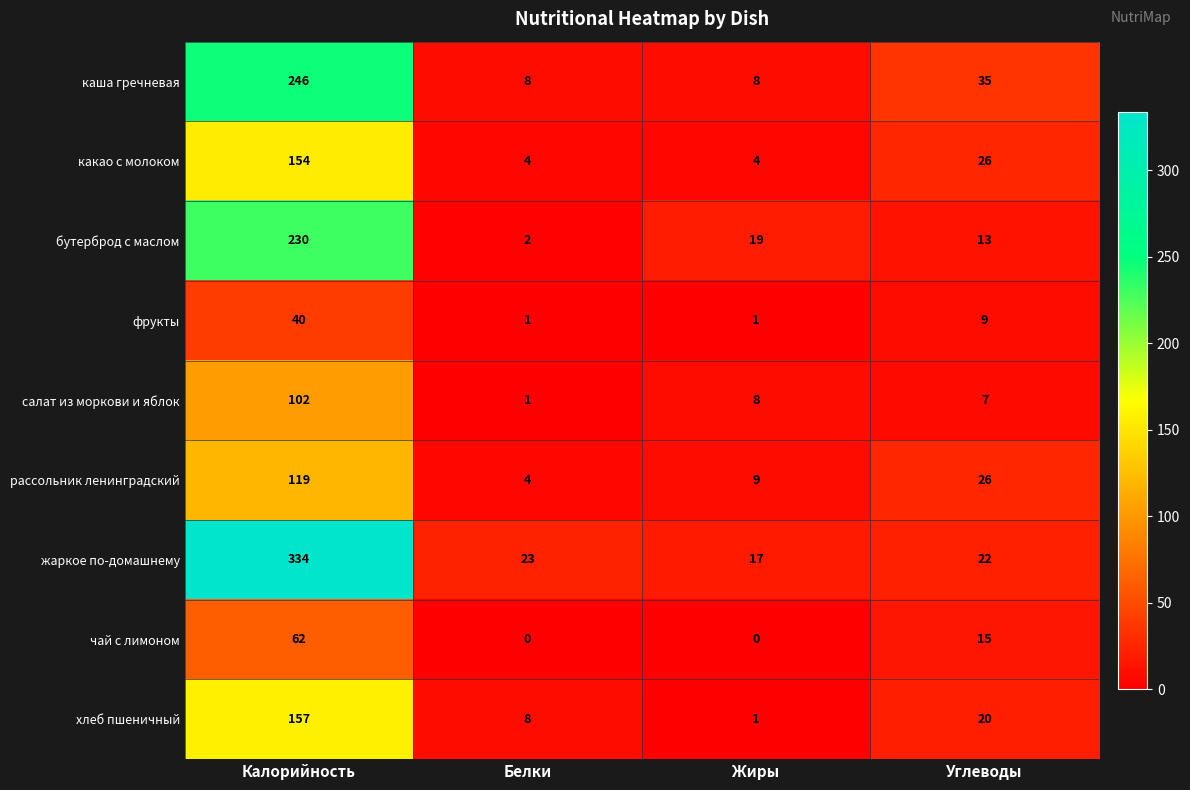

Rank the series at Калорийность from highest to lowest value.

жаркое по-домашнему, каша гречневая, бутерброд с маслом, хлеб пшеничный, какао с молоком, рассольник ленинградский, салат из моркови и яблок, чай с лимоном, фрукты